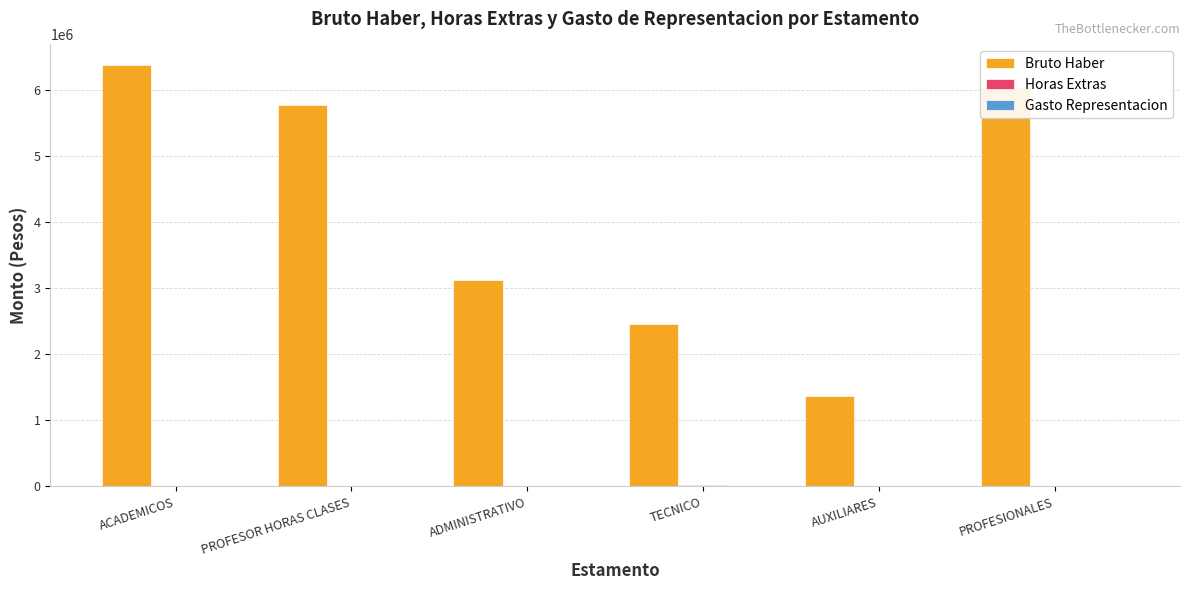

What is the maximum value shown in the chart?

6374580